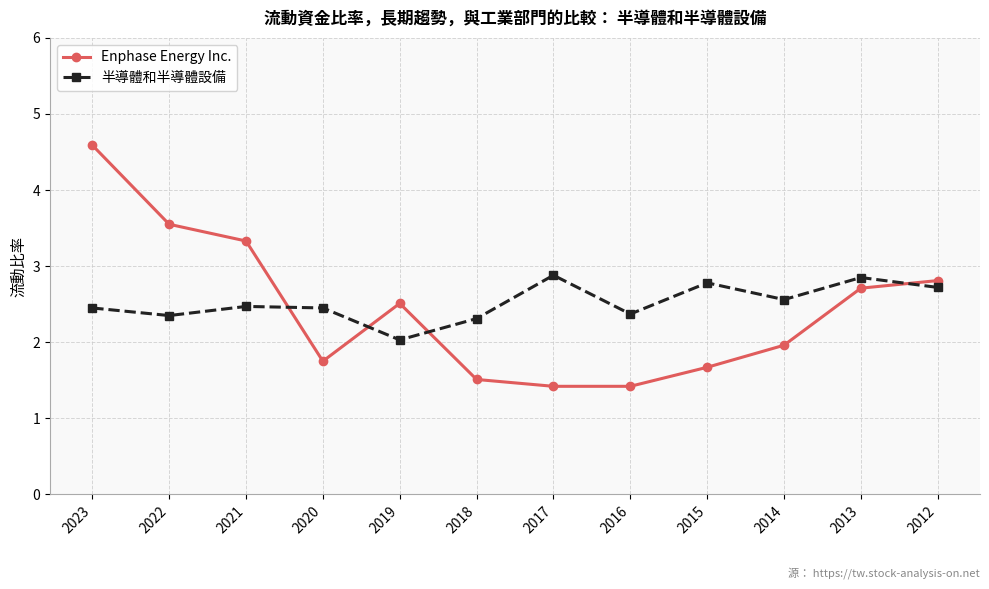

How many data points does each series have?

12